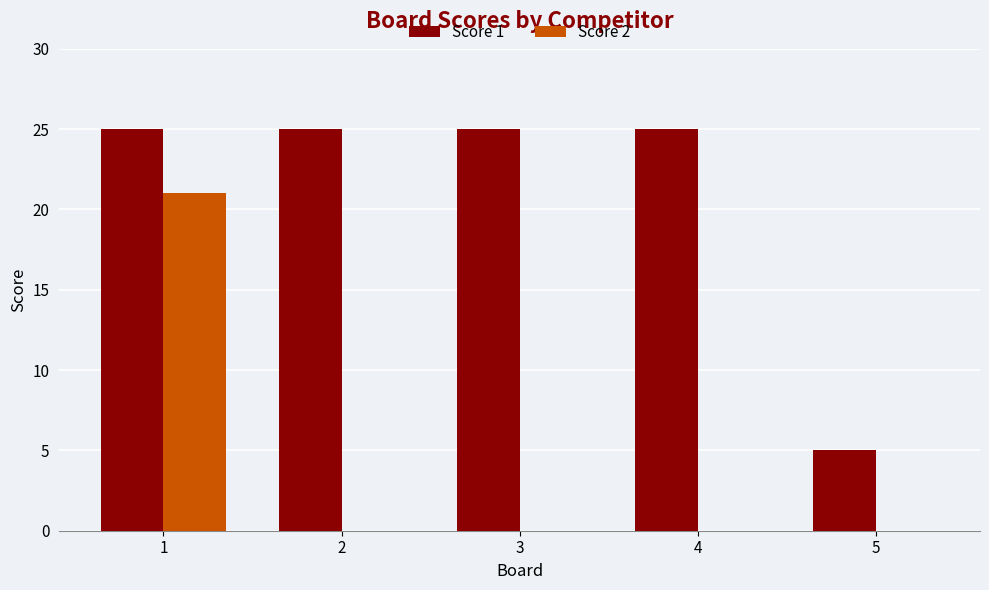

Which series changed the most between 1 and 5?

Score 2